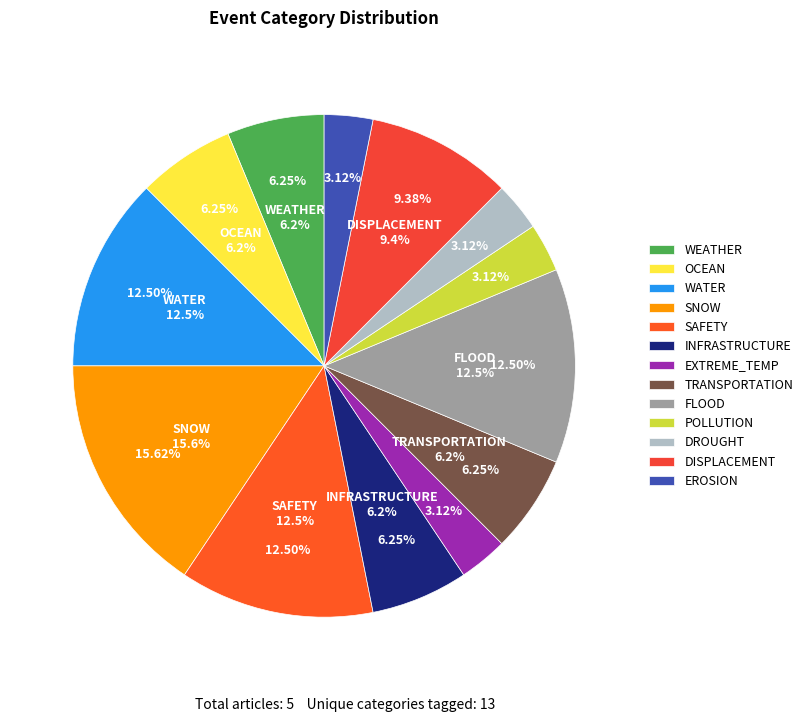

What is the change in value from INFRASTRUCTURE to POLLUTION?

-1